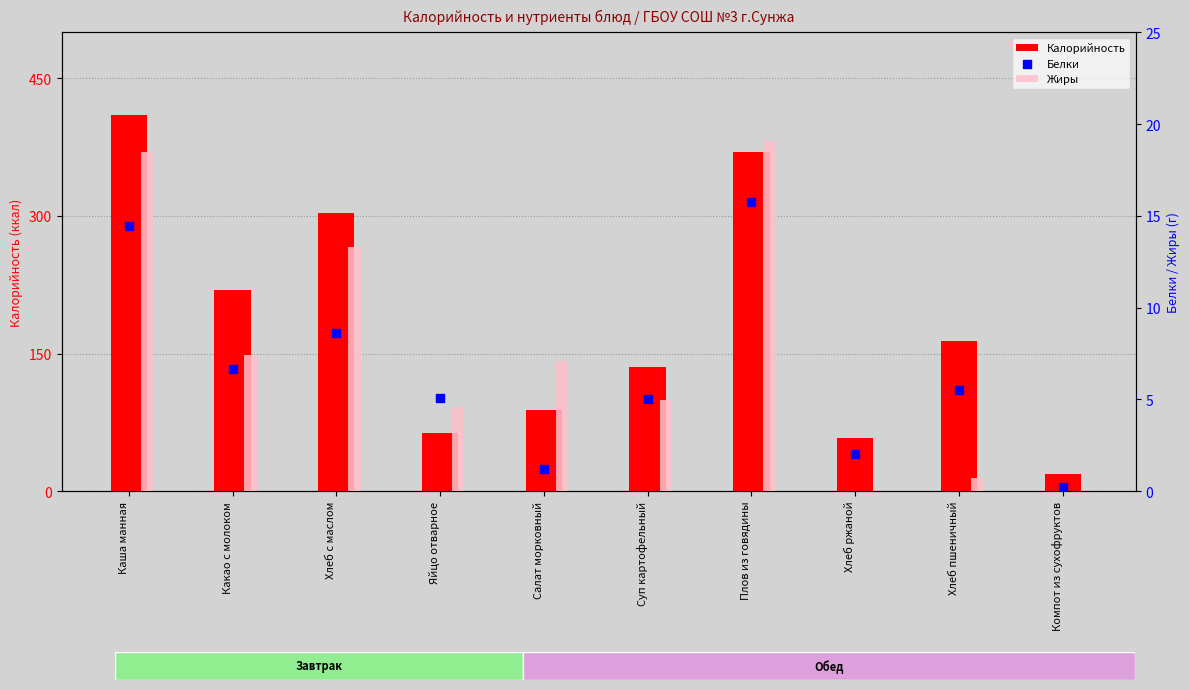

Which series has the largest total across all categories?

Калорийность